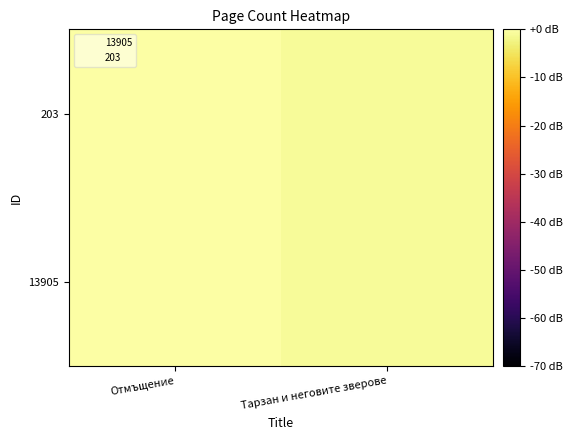

Reading left to right, list all the values displayed in this chart.

13905: Отмъщение=0.0	Тарзан и неговите зверове=-0.9
203: Отмъщение=0.0	Тарзан и неговите зверове=-0.9